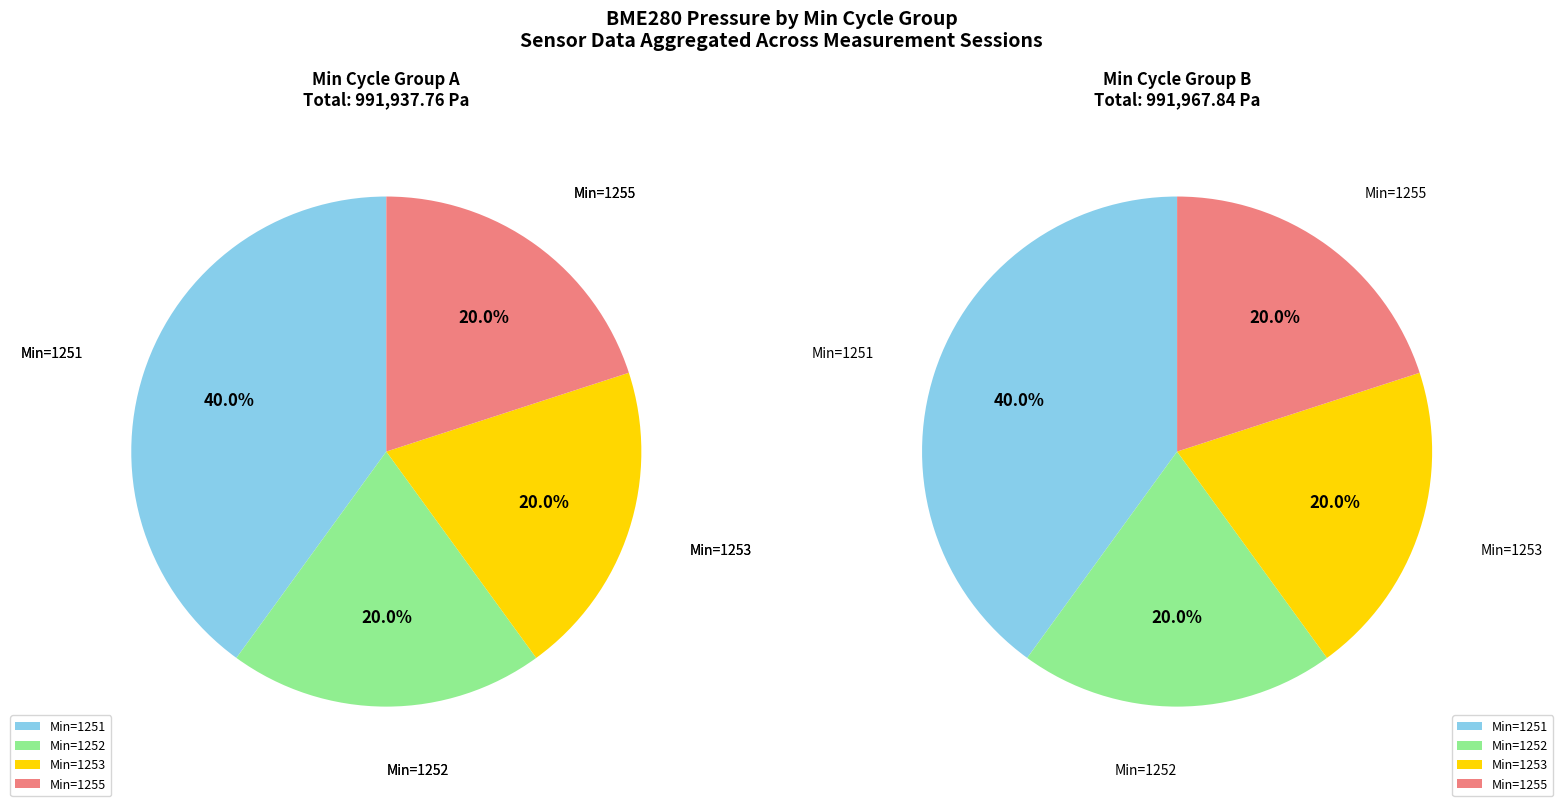

The 1253 slice represents 28% of the pie. True or false?

False